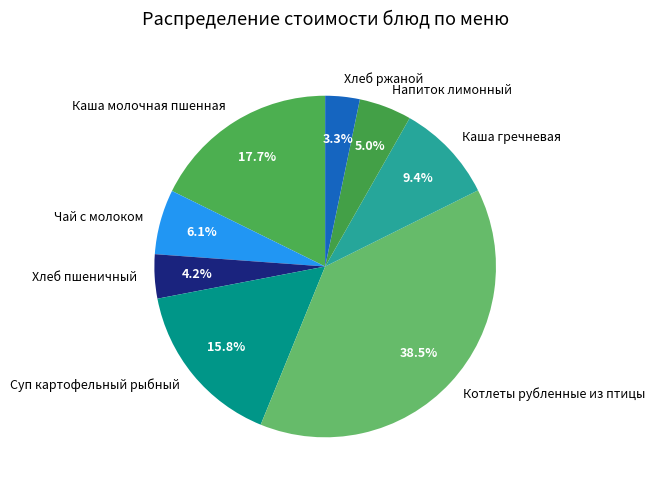

Approximately how many times larger is the value at Каша молочная пшенная compared to Чай с молоком?

2.9